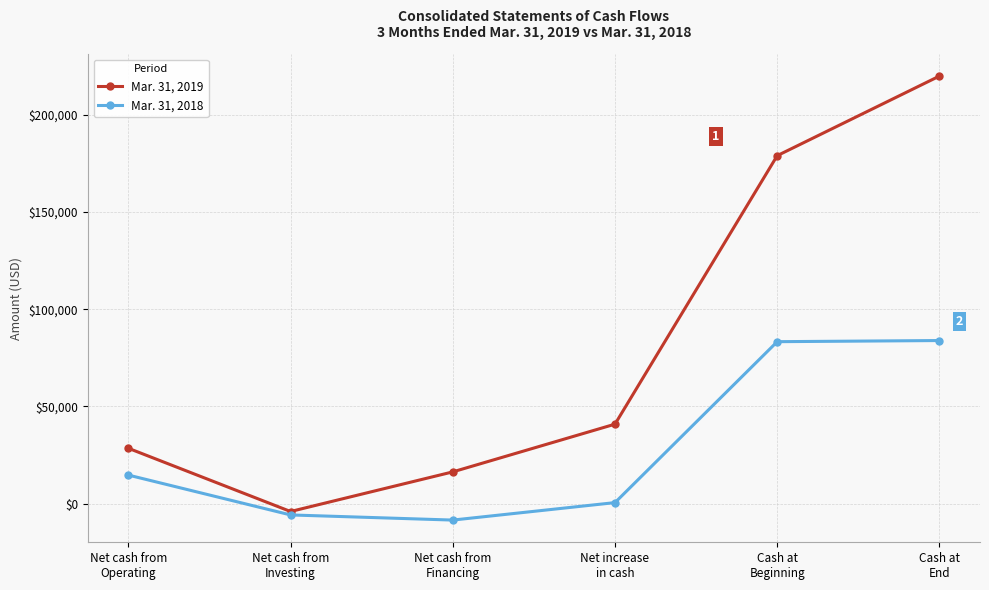

What is the label of the 3rd point from the left?

Net cash from
Financing